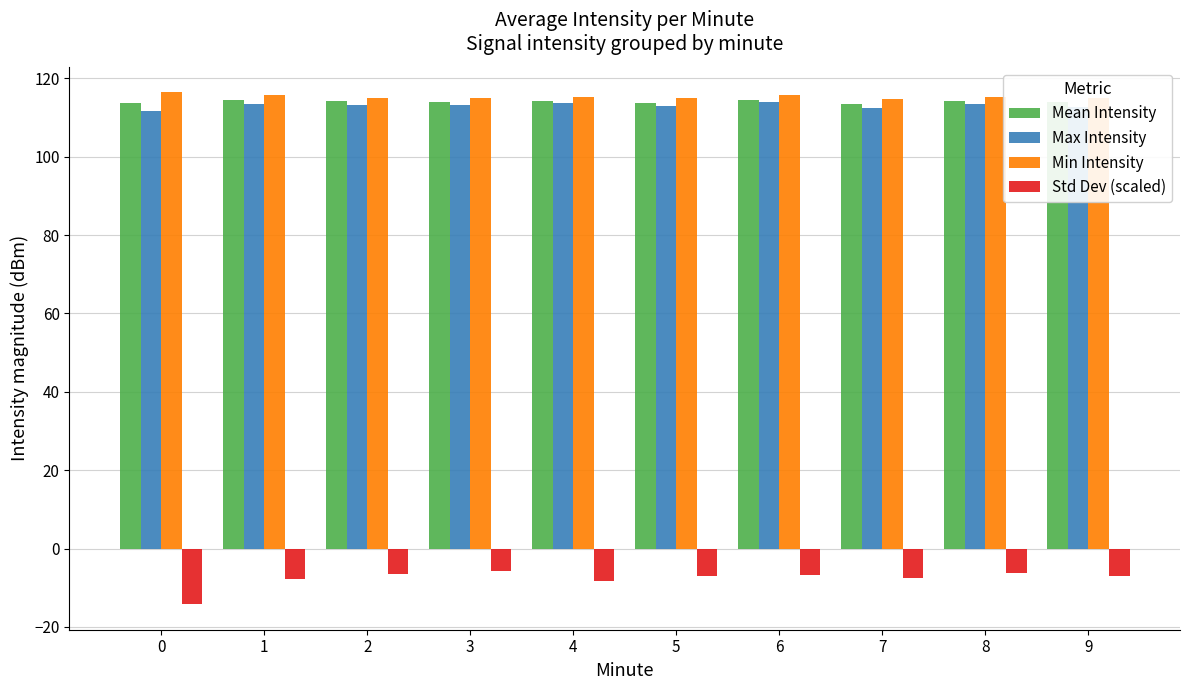

What is the sum of the Mean Intensity values at 9 and 1?

228.3